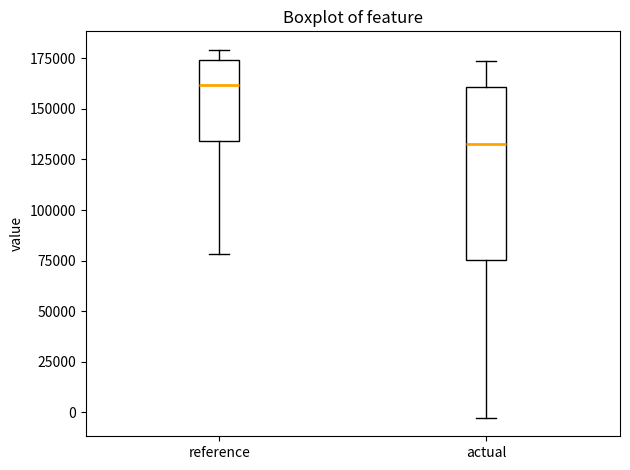

Which box's median line is the lowest?

actual